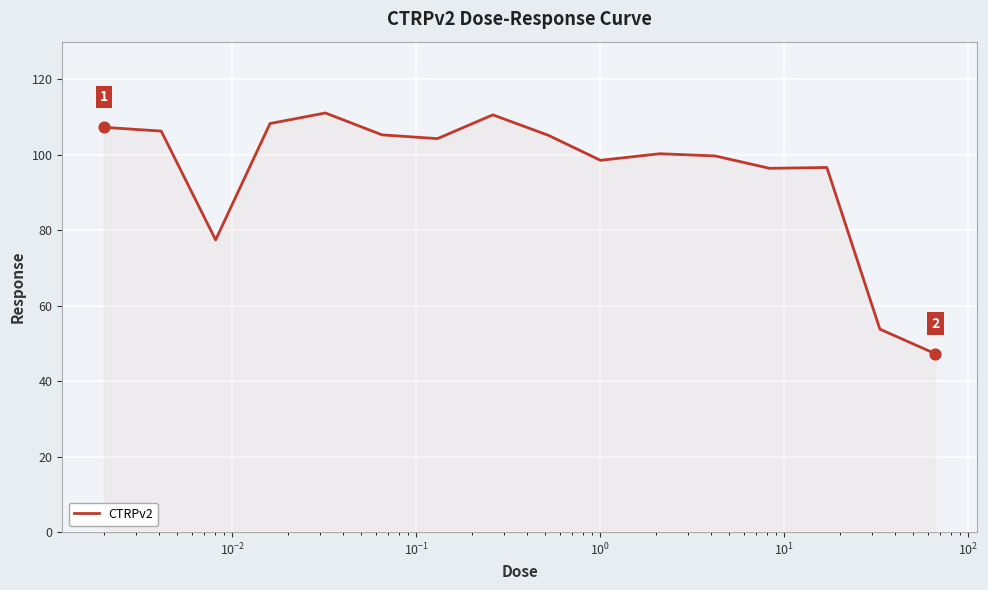

What is the smallest value displayed?

47.3